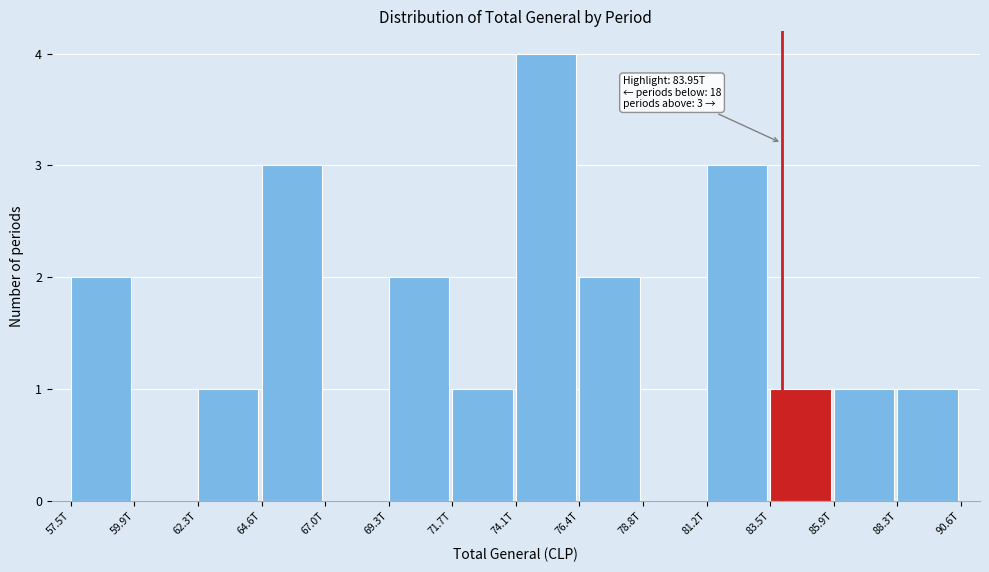

Reading left to right, what are all the values shown in this chart?

57.5T=2	59.9T=0	62.3T=1	64.6T=3	67.0T=0	69.3T=2	71.7T=1	74.1T=4	76.4T=2	78.8T=0	81.2T=3	83.5T=1	85.9T=1	88.3T=1